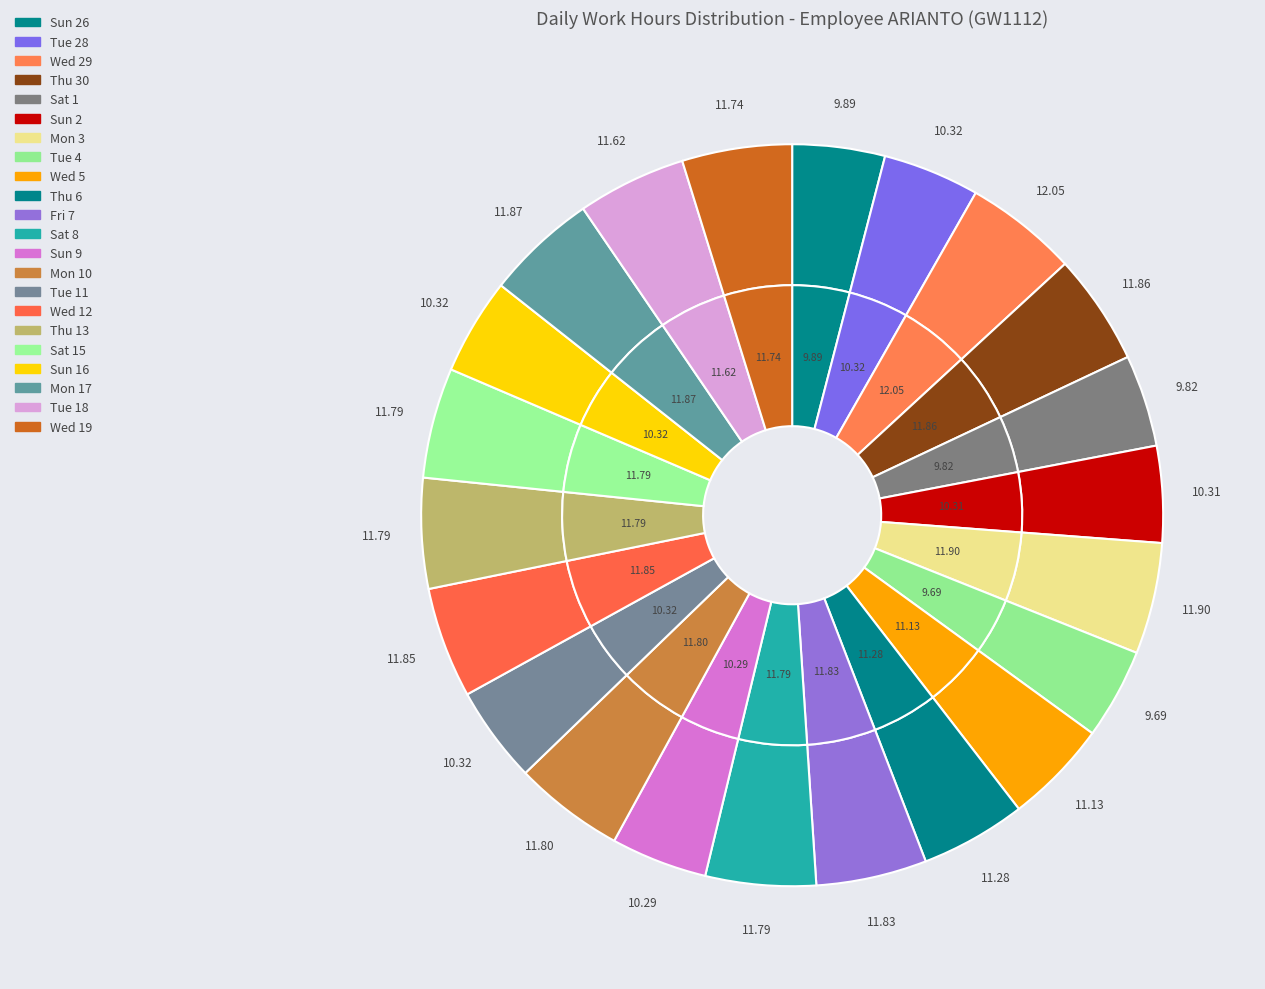

Is Sun 26 the majority of the pie?

No